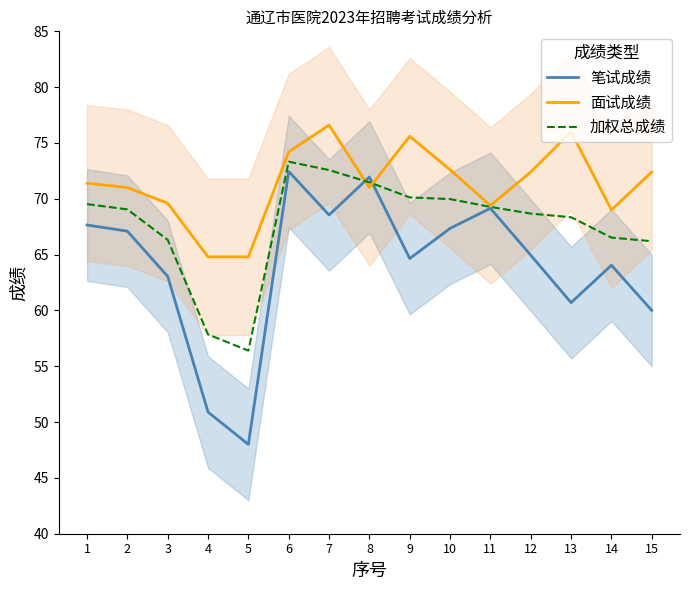

How many data points in 面试成绩 are less than 71?

5